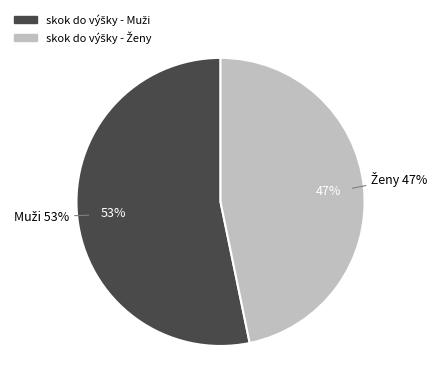

Which slice is the smallest?

skok do výšky - Ženy